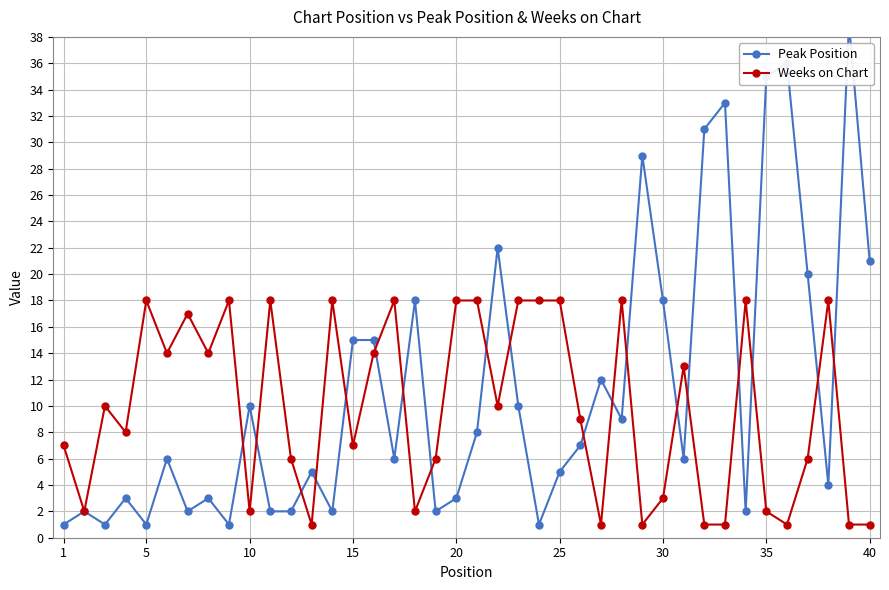

The value of Weeks on Chart at 5 is 18. True or false?

True